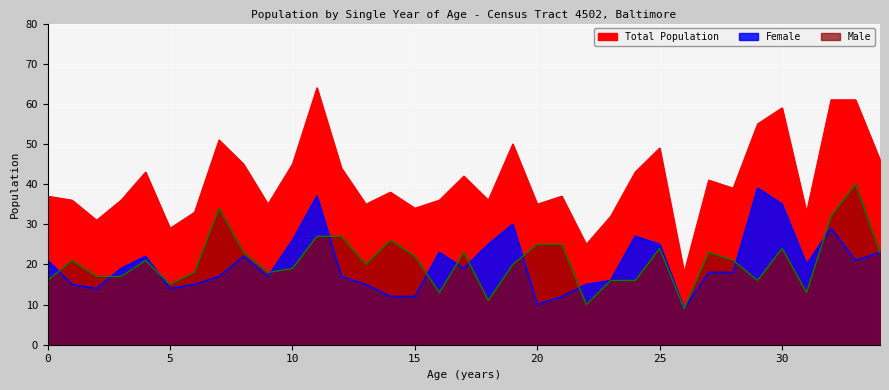

What is the difference between the maximum and minimum values in the Male series?

31